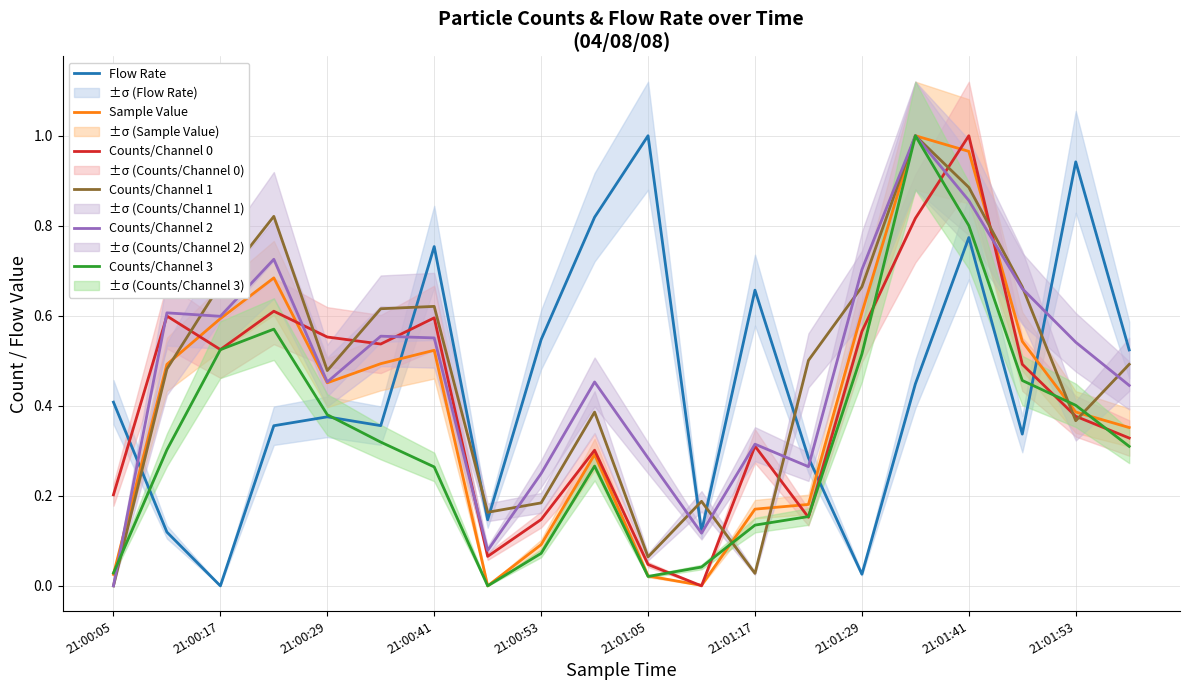

How many data points in Counts/Channel 2 are above 0?

19